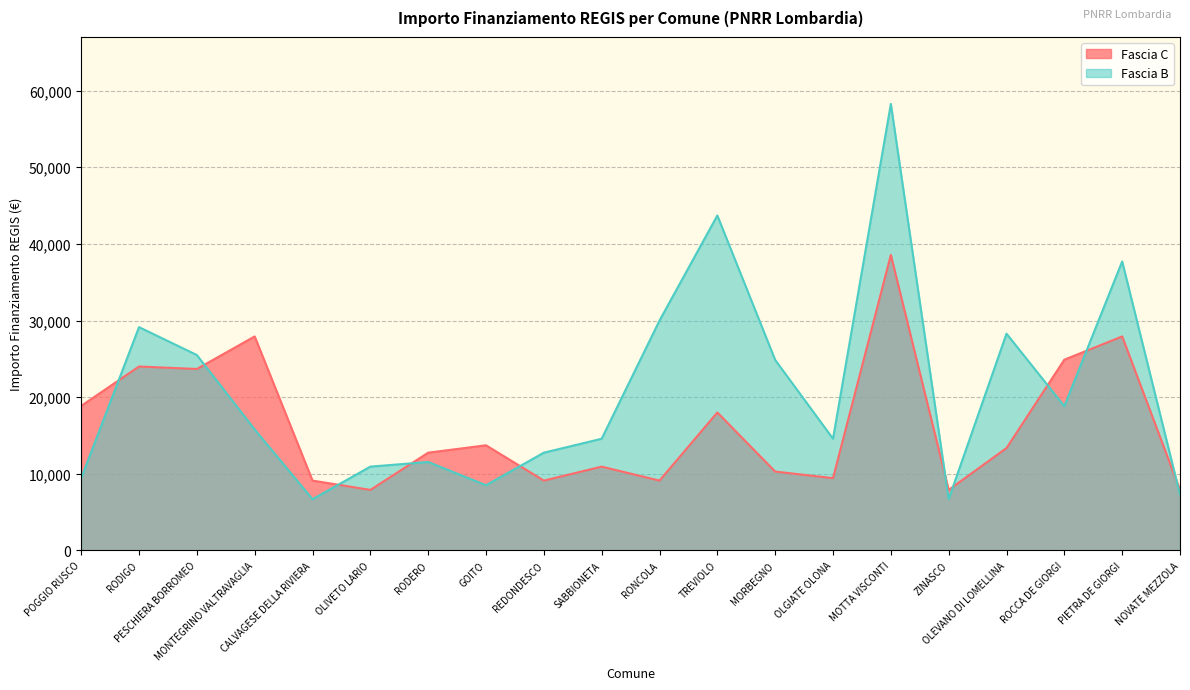

What is the sum of the Fascia C values at MORBEGNO and POGGIO RUSCO?

29138